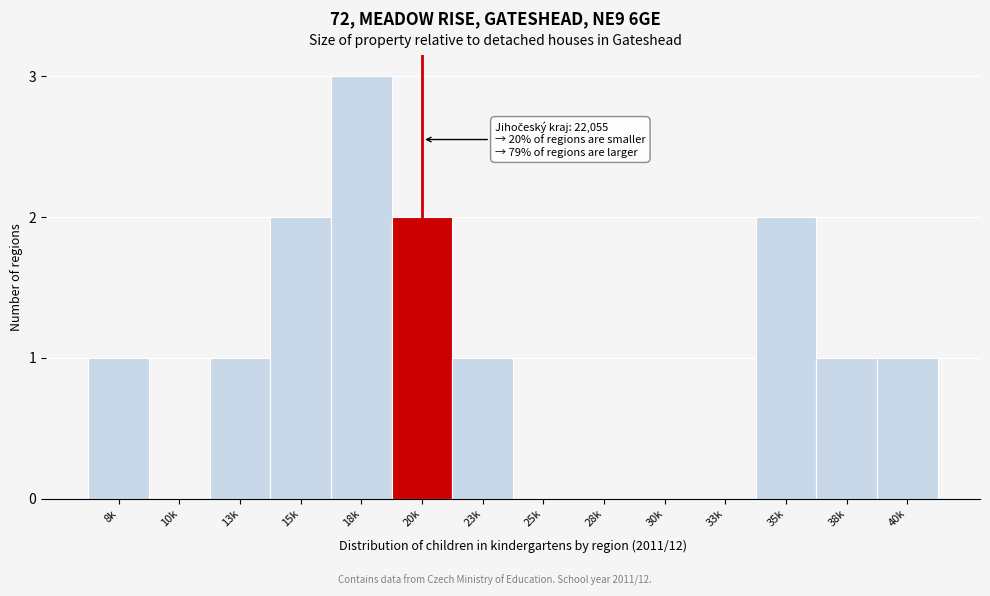

Reading left to right, transcribe all the data shown in this chart.

8k=1	10k=0	13k=1	15k=2	18k=3	20k=2	23k=1	25k=0	28k=0	30k=0	33k=0	35k=2	38k=1	40k=1